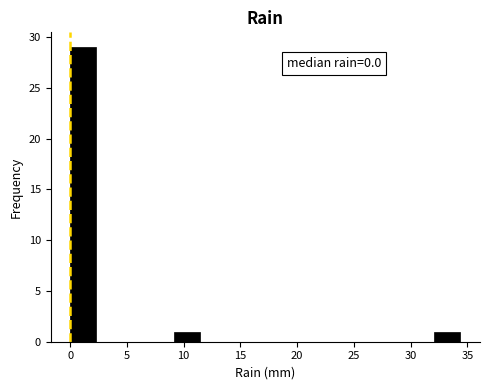

Over which range of the x-axis is the bar tallest?

0.0 to 2.5